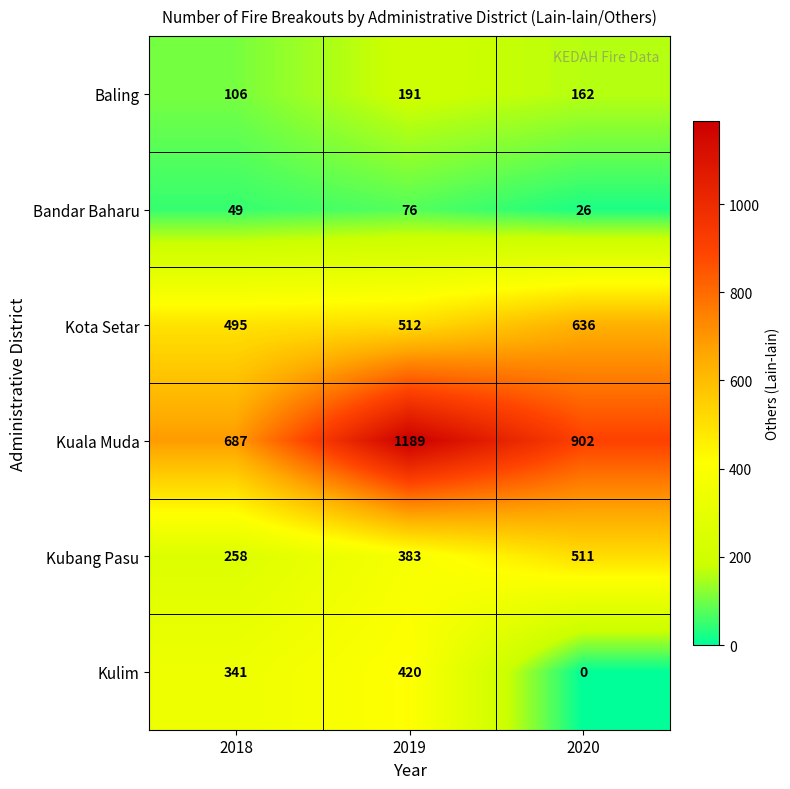

Reading left to right, transcribe all the data shown in this chart.

Baling: 106	191	162
Bandar Baharu: 49	76	26
Kota Setar: 495	512	636
Kuala Muda: 687	1189	902
Kubang Pasu: 258	383	511
Kulim: 341	420	0